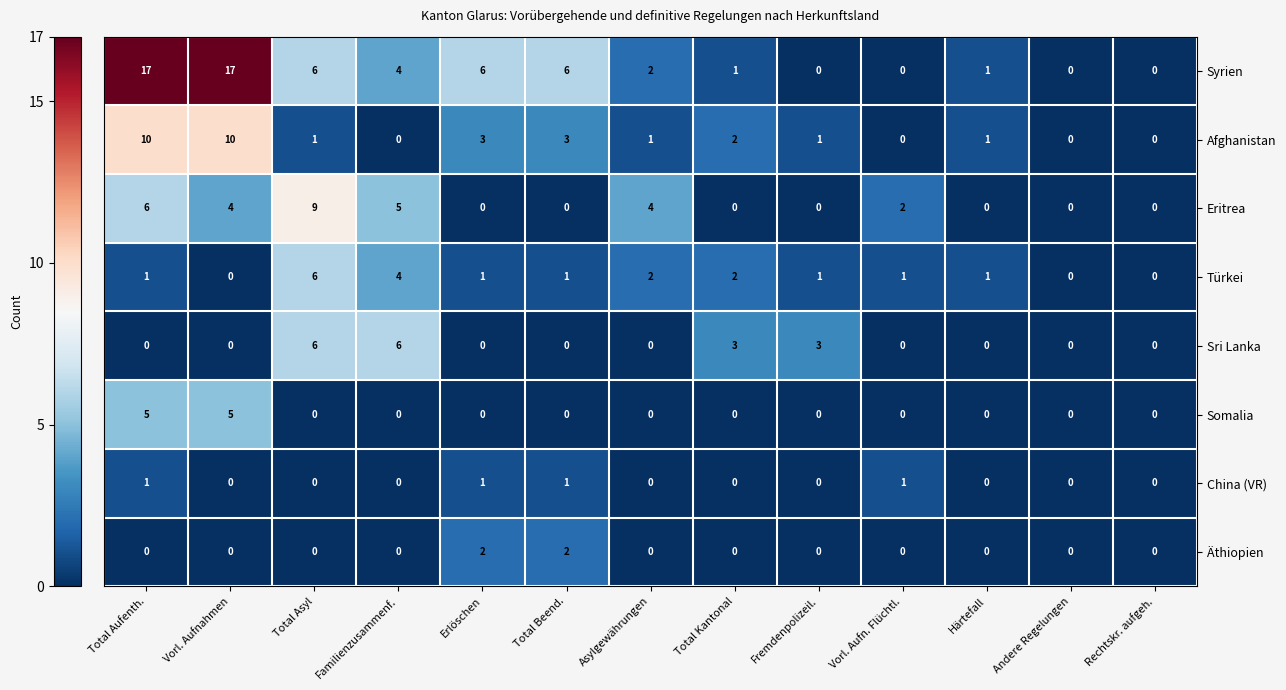

At which category is the sum across all series the highest?

Total Aufenth.